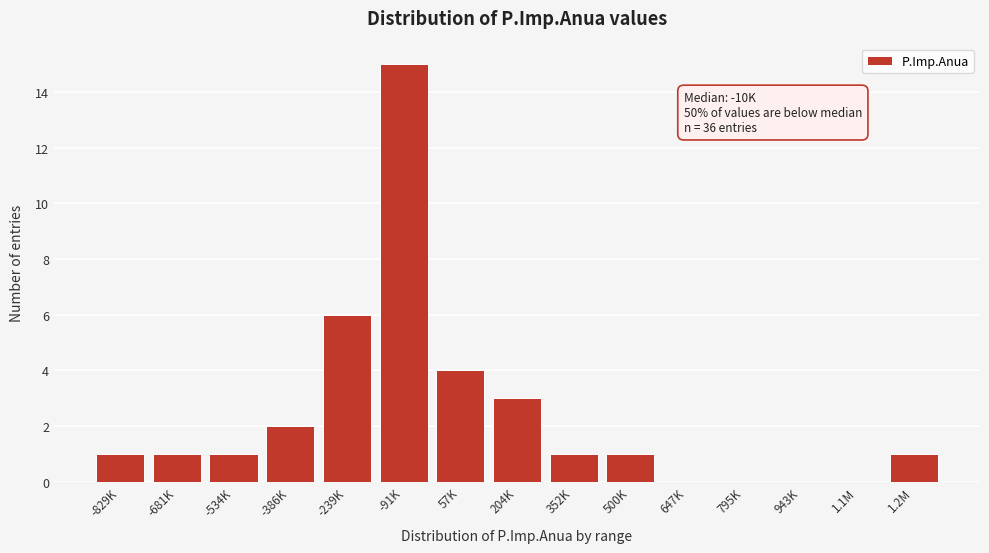

Reading right to left, list all the values displayed in this chart.

1.2M=1	1.1M=0	943K=0	795K=0	647K=0	500K=1	352K=1	204K=3	57K=4	-91K=15	-239K=6	-386K=2	-534K=1	-681K=1	-829K=1